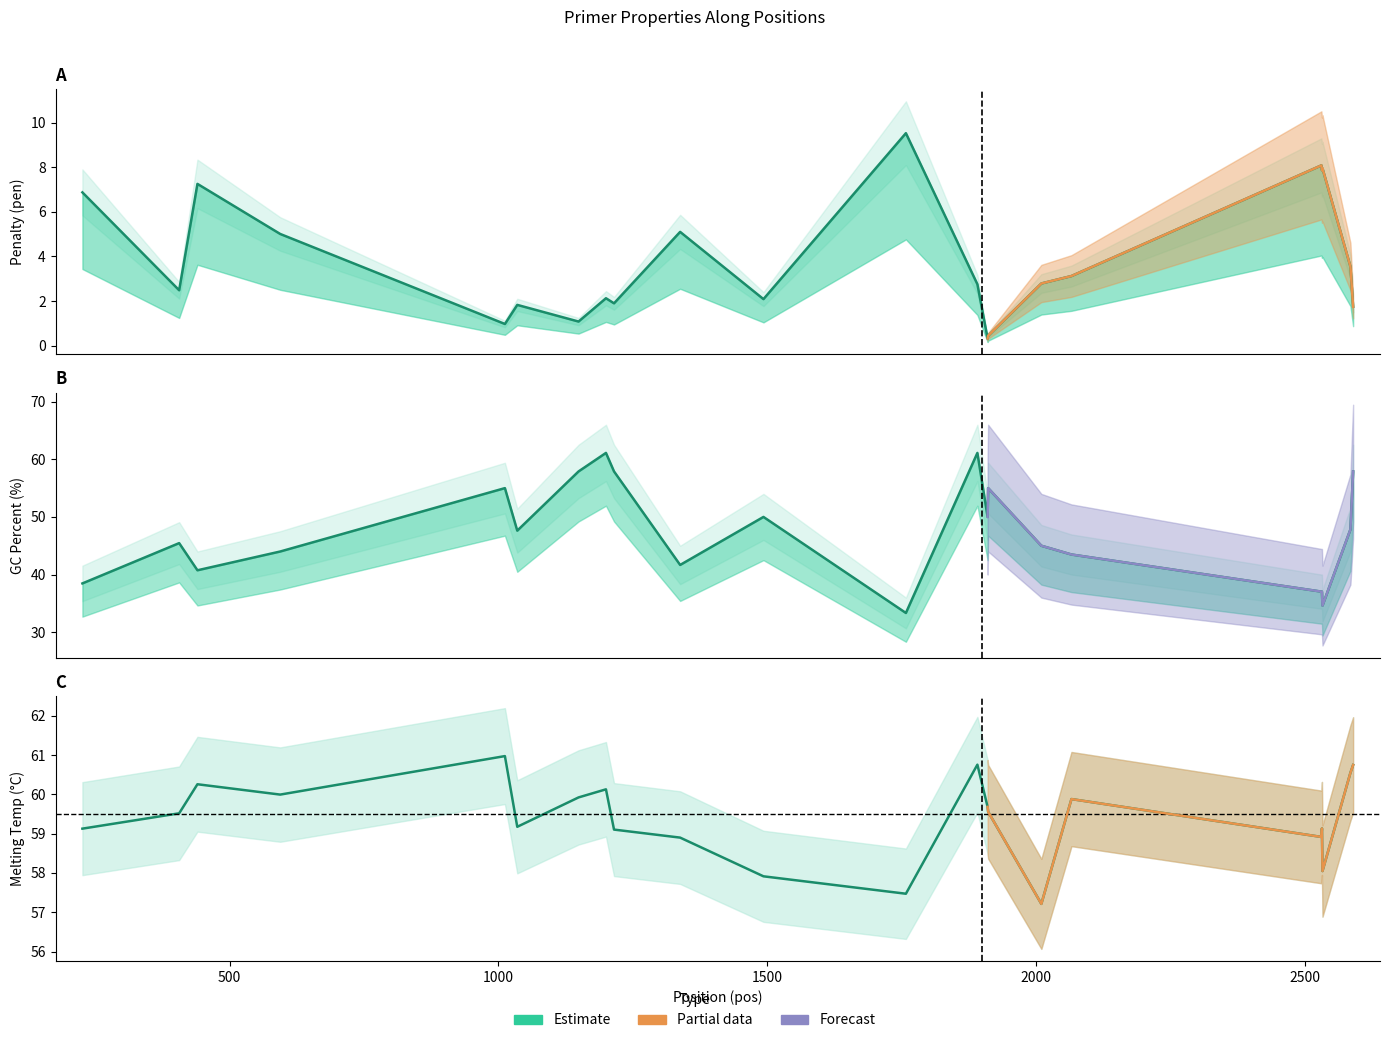

Count the number of categories in the chart.

22